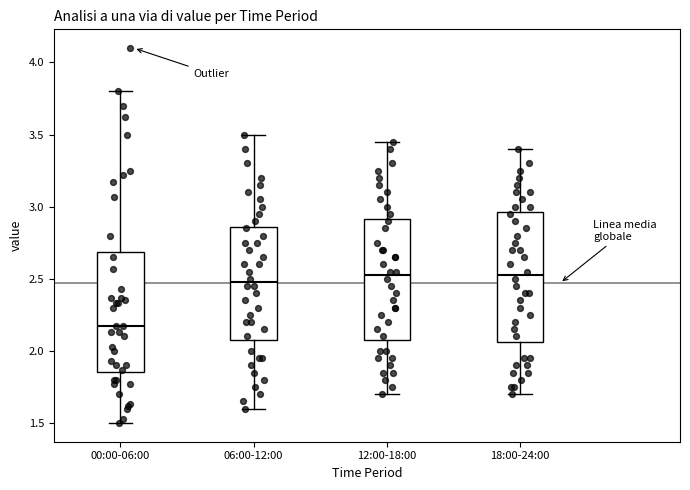

Which box is the tallest, from its lower edge to its upper edge?

18:00-24:00